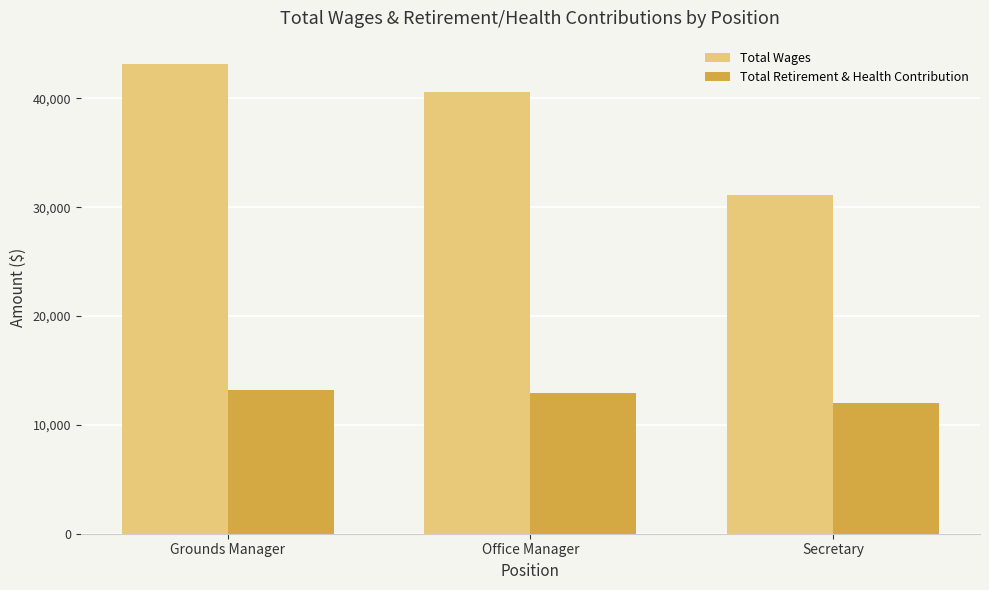

What are all the series names shown in the legend?

Total Wages, Total Retirement & Health Contribution